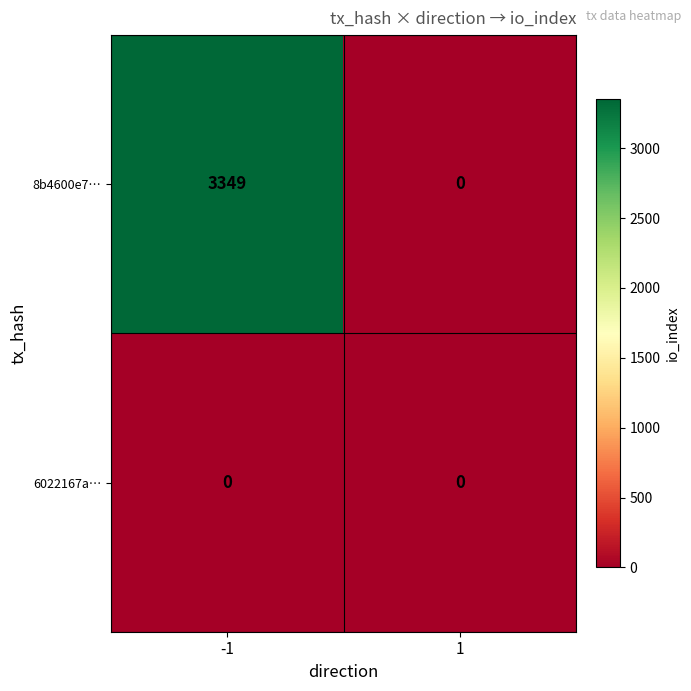

Is it true that 8b4600e7… equals 3349 at -1?

True